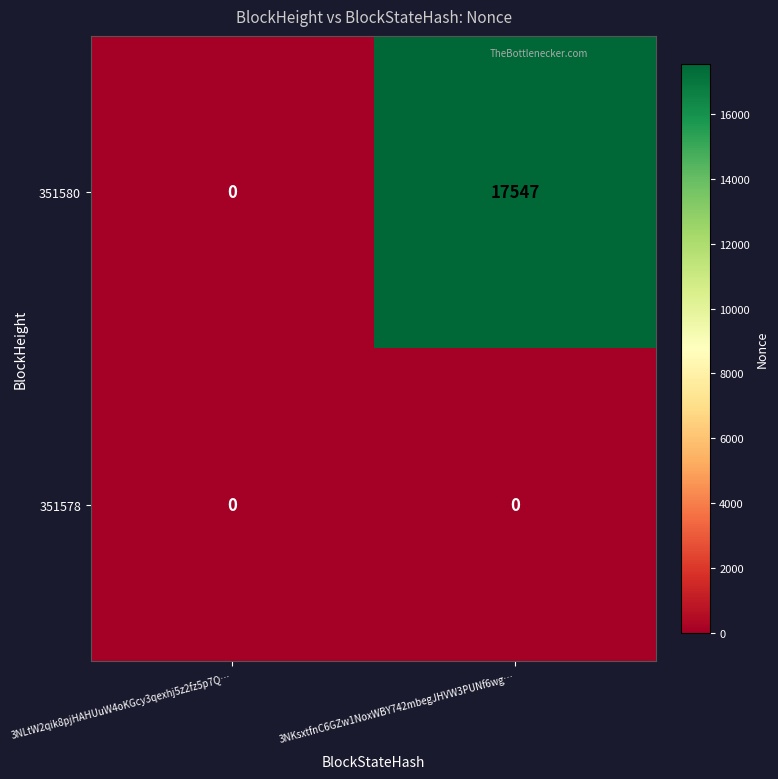

What is the maximum value for 351580?

17547